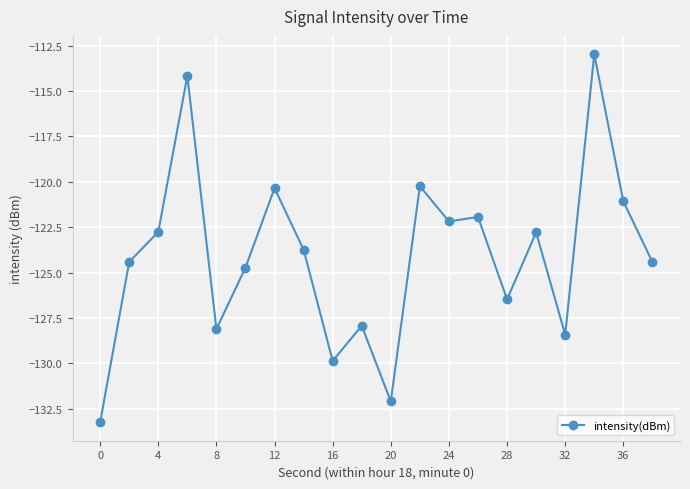

Does the chart display data point markers on the line(s)?

Yes